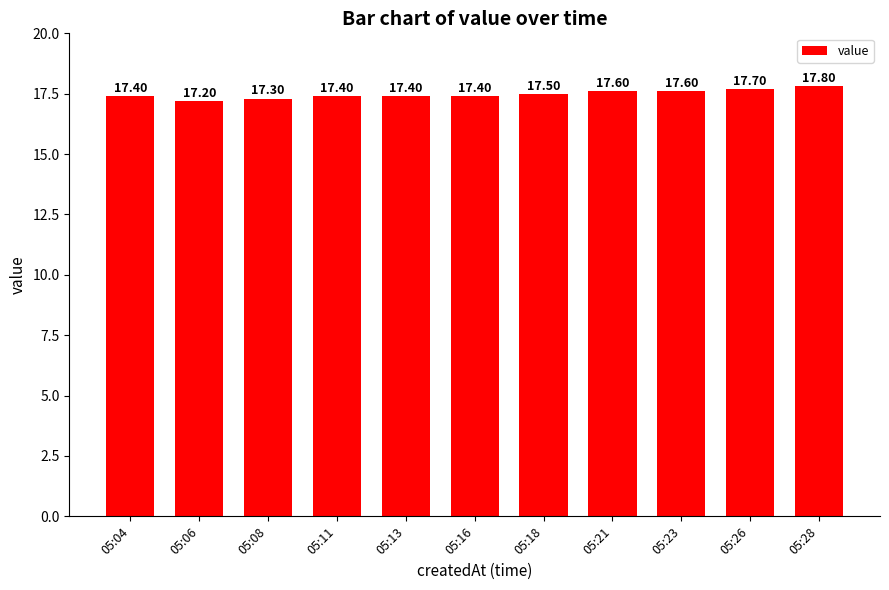

What is the difference between the second highest and second lowest values?

0.4